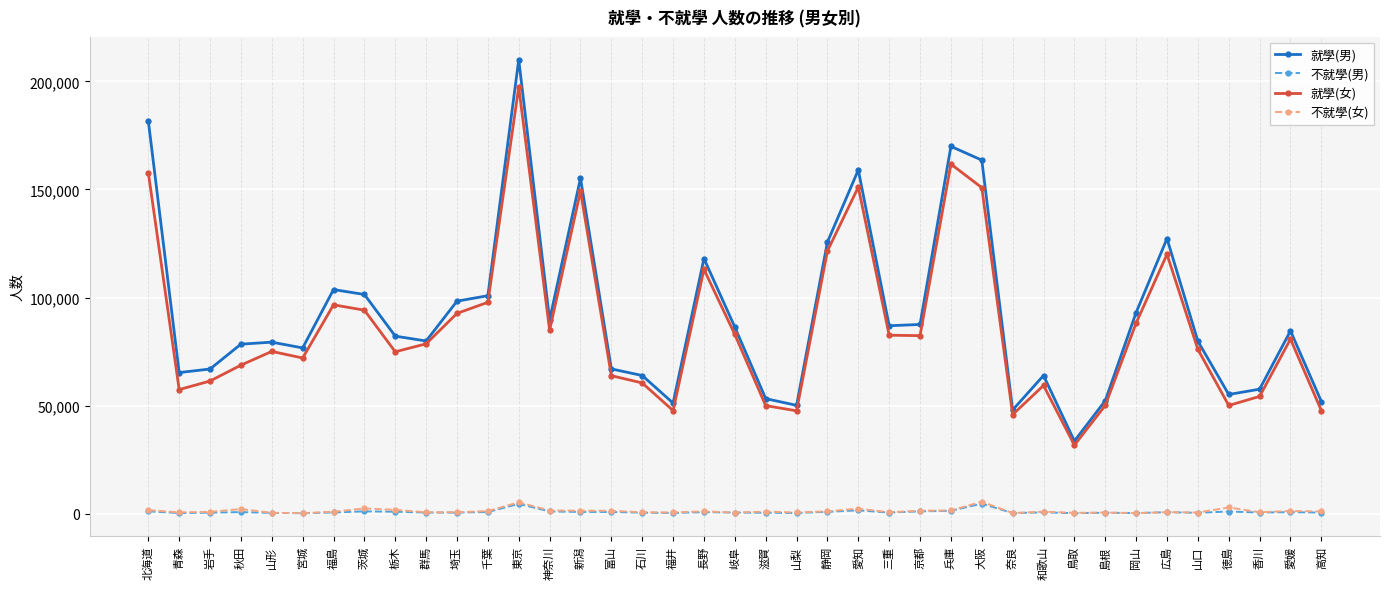

The 就學(男) series shows 111582 at 青森. True or false?

False